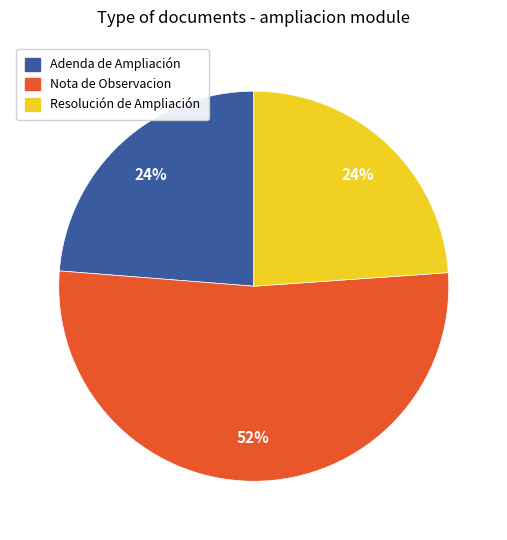

What is the ratio of the value at Nota de Observacion to the value at Adenda de Ampliación?

2.2